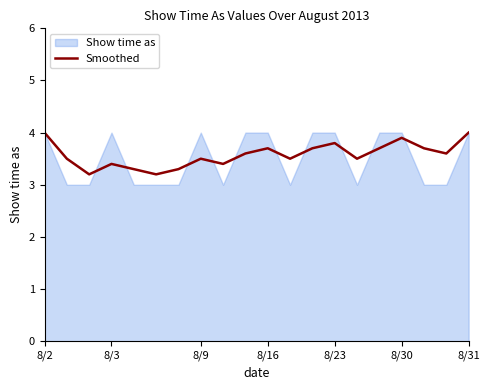

What position from the right is 8?

12